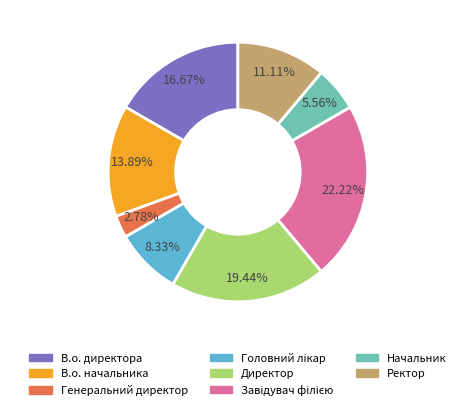

Is the sum of Директор and Генеральний директор greater than half?

No